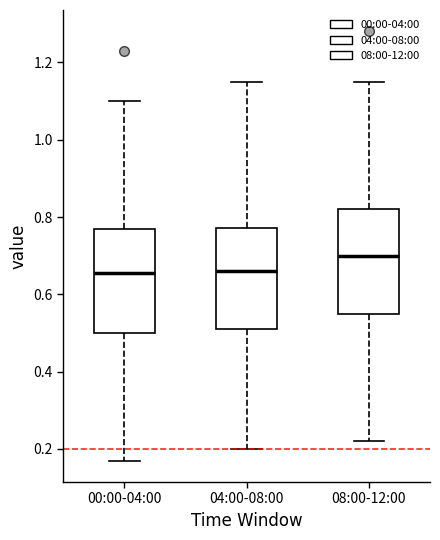

Where does the lower whisker of the box for 04:00-08:00 end on the y-axis? The values are not printed on the chart, so give them approximately, as read against the axis.

0.20